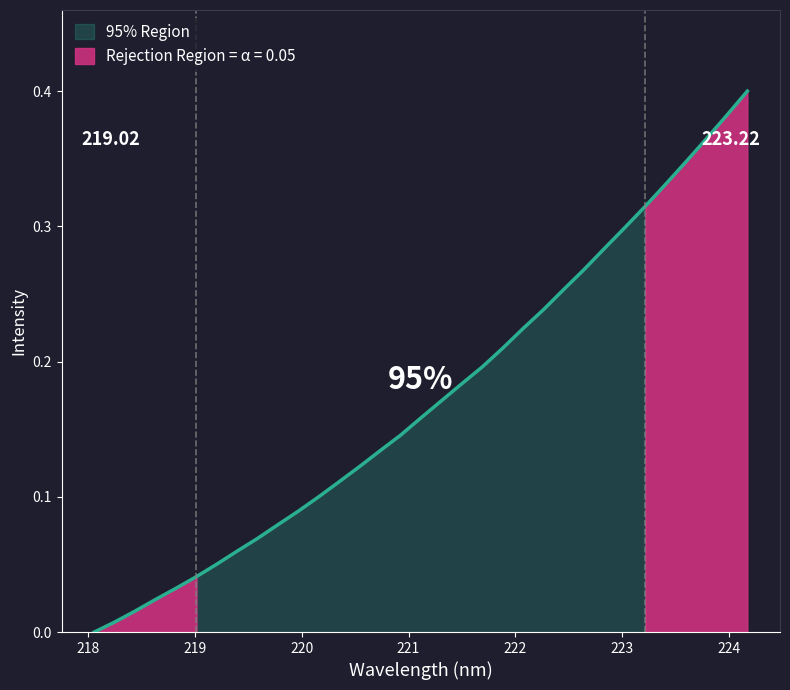

Between 218.8244 and 220.9264, which is larger?

220.9264